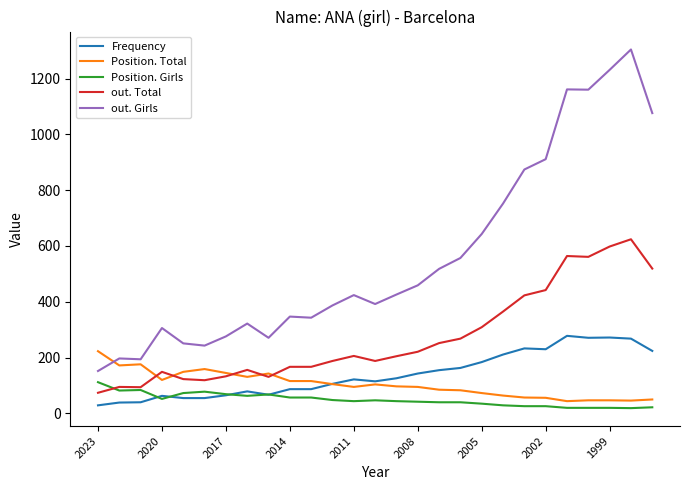

Which series has the largest total across all categories?

out. Girls